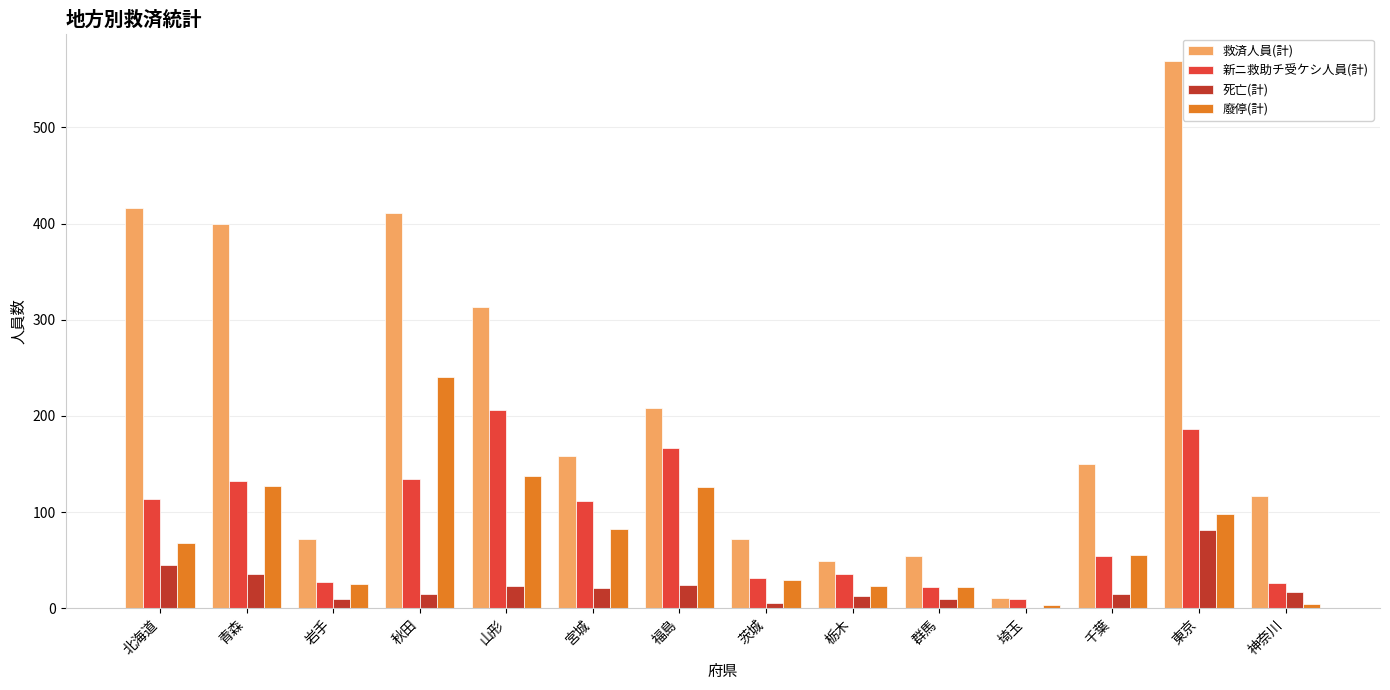

How many groups of bars are there?

14